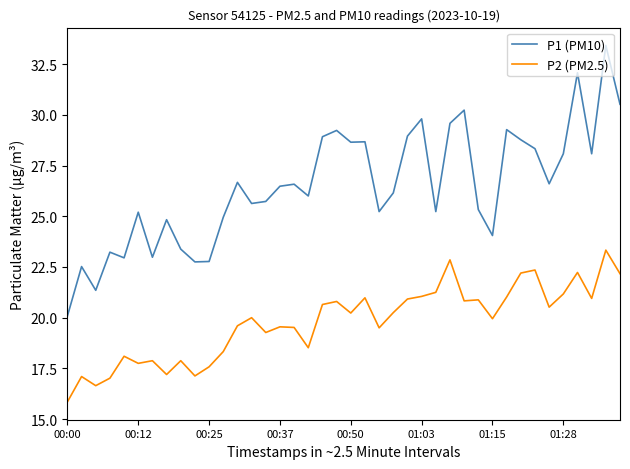

Which series has the widest spread of values?

P1 (PM10)